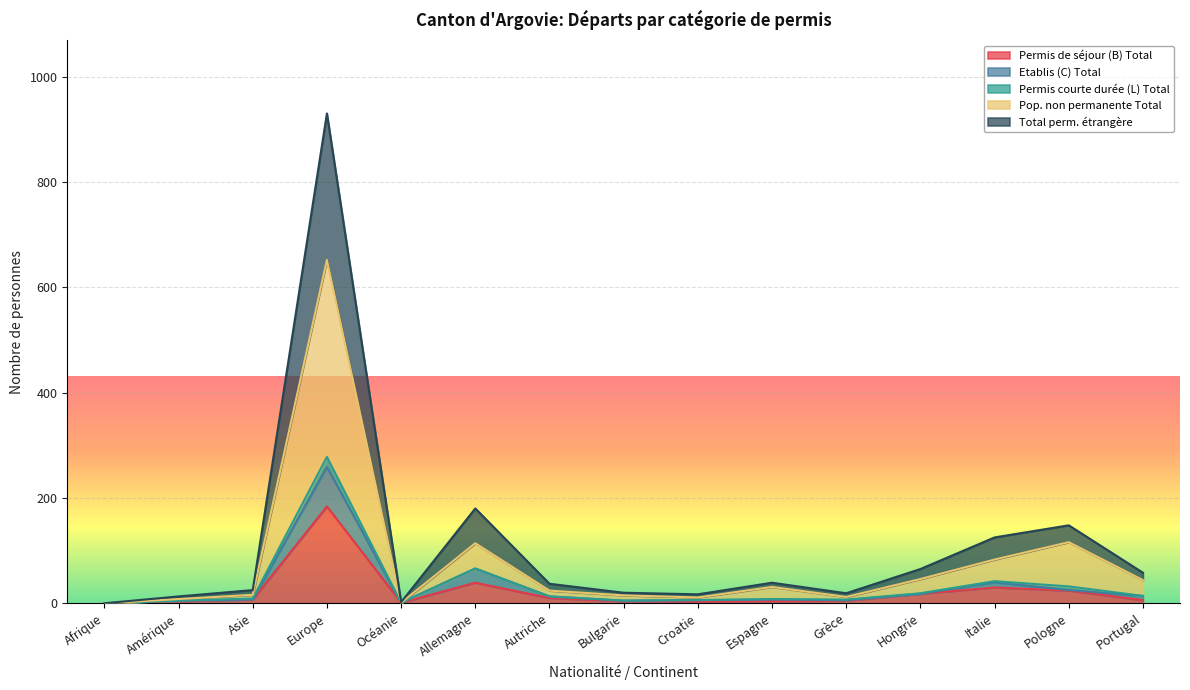

True or false: Pop. non permanente Total has a value of 4 at Grèce.

False